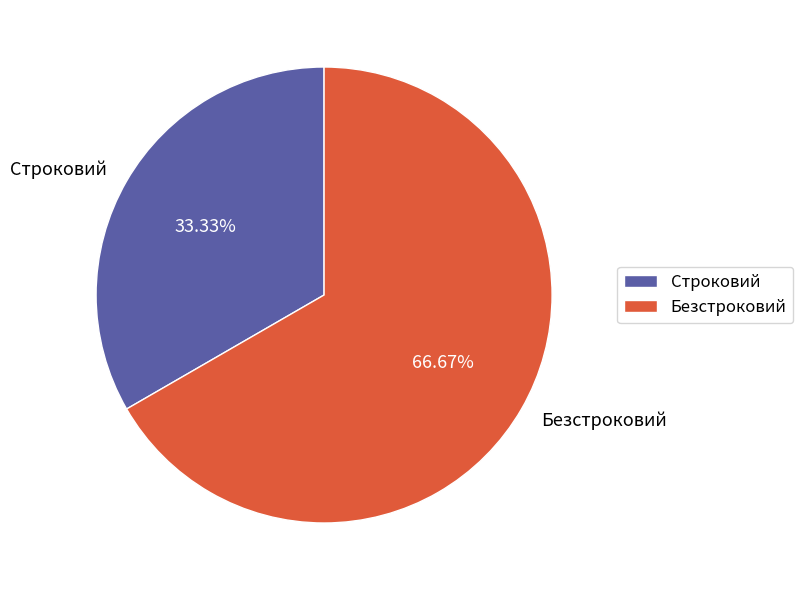

The Безстроковий slice represents 60% of the pie. True or false?

False